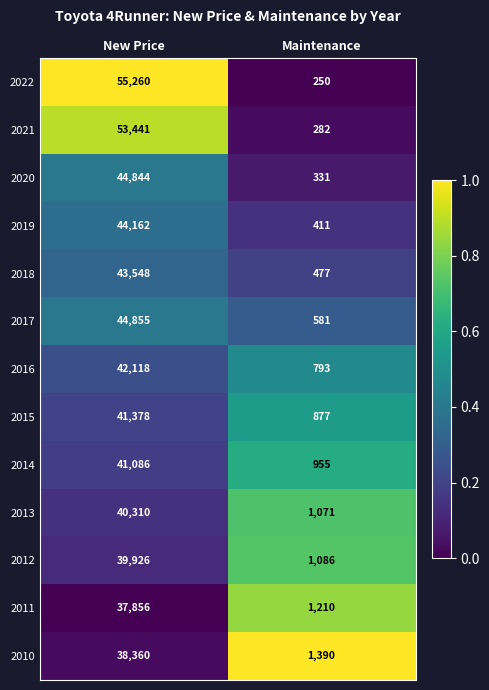

Count the number of data series in this chart.

13